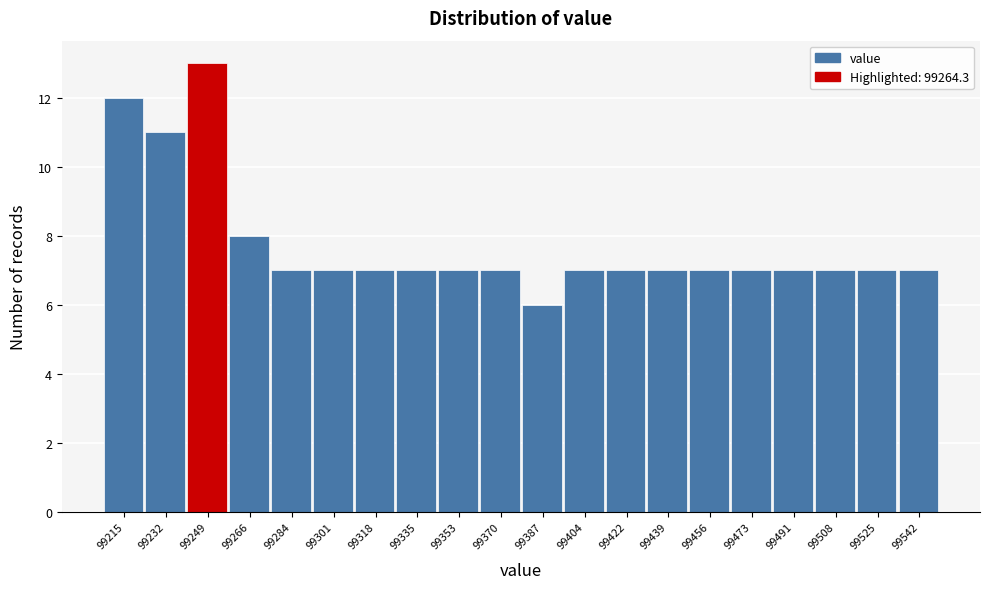

Reading left to right, what are all the values shown in this chart?

99215=12	99232=11	99249=13	99266=8	99284=7	99301=7	99318=7	99335=7	99353=7	99370=7	99387=6	99404=7	99422=7	99439=7	99456=7	99473=7	99491=7	99508=7	99525=7	99542=7